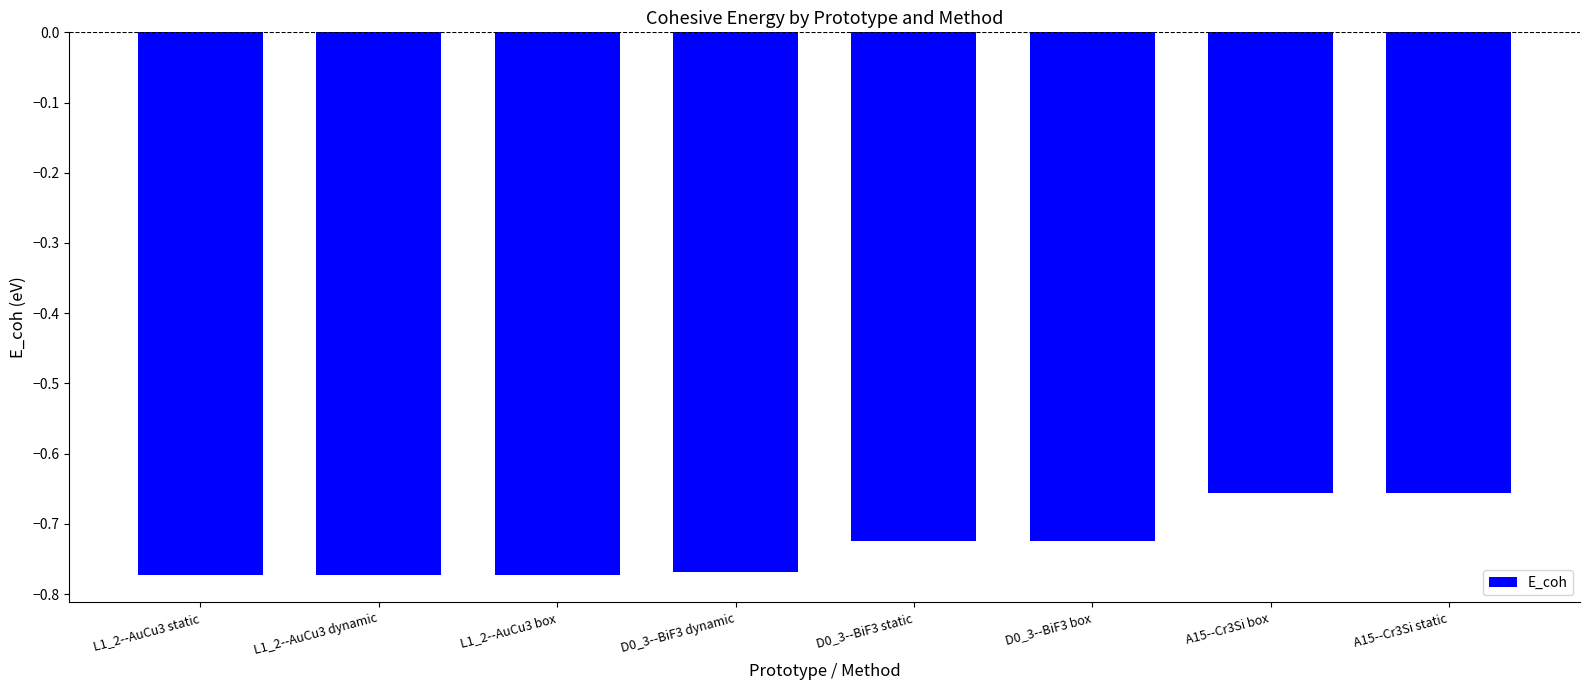

Does the chart contain any negative values?

Yes